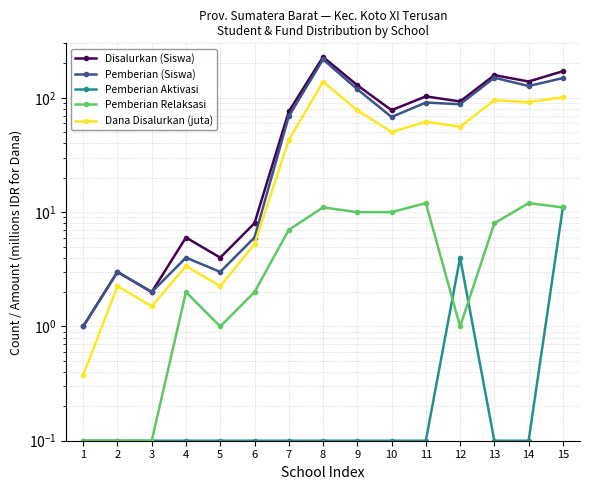

The Dana Disalurkan (juta) series shows 101.2 at 15. True or false?

True